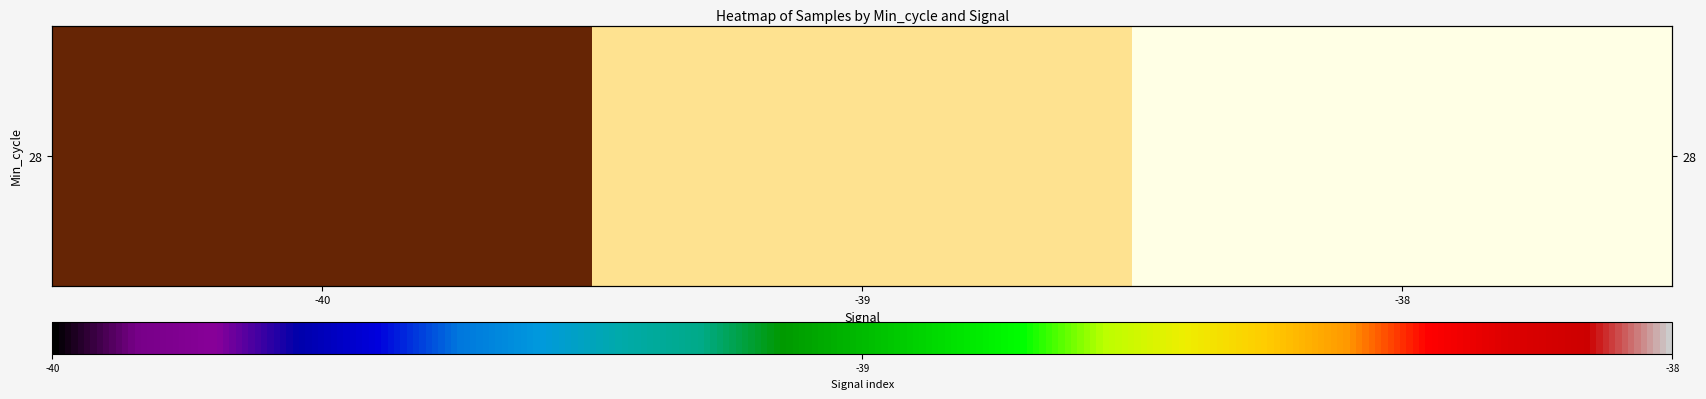

Reading right to left, extract all data points from this chart.

-38=4995686	-39=4995805	-40=4996158